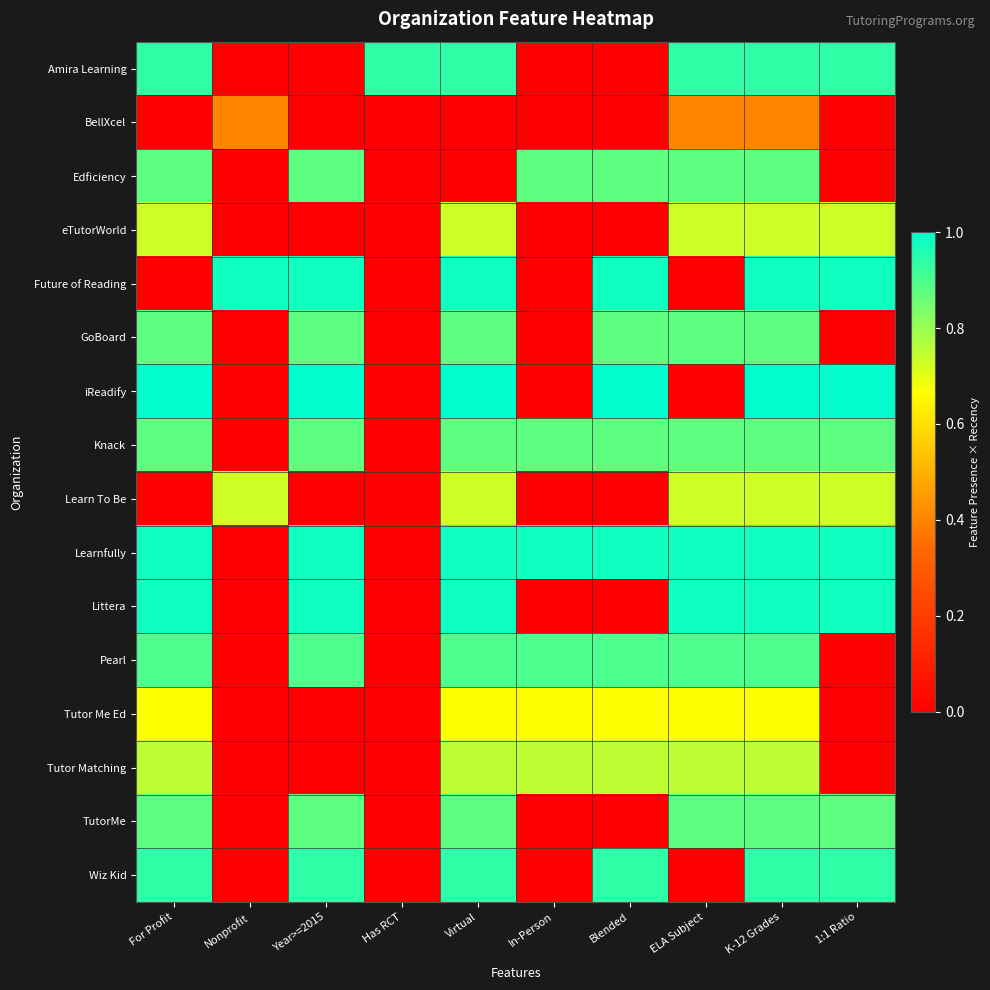

Count the number of categories in the chart.

10